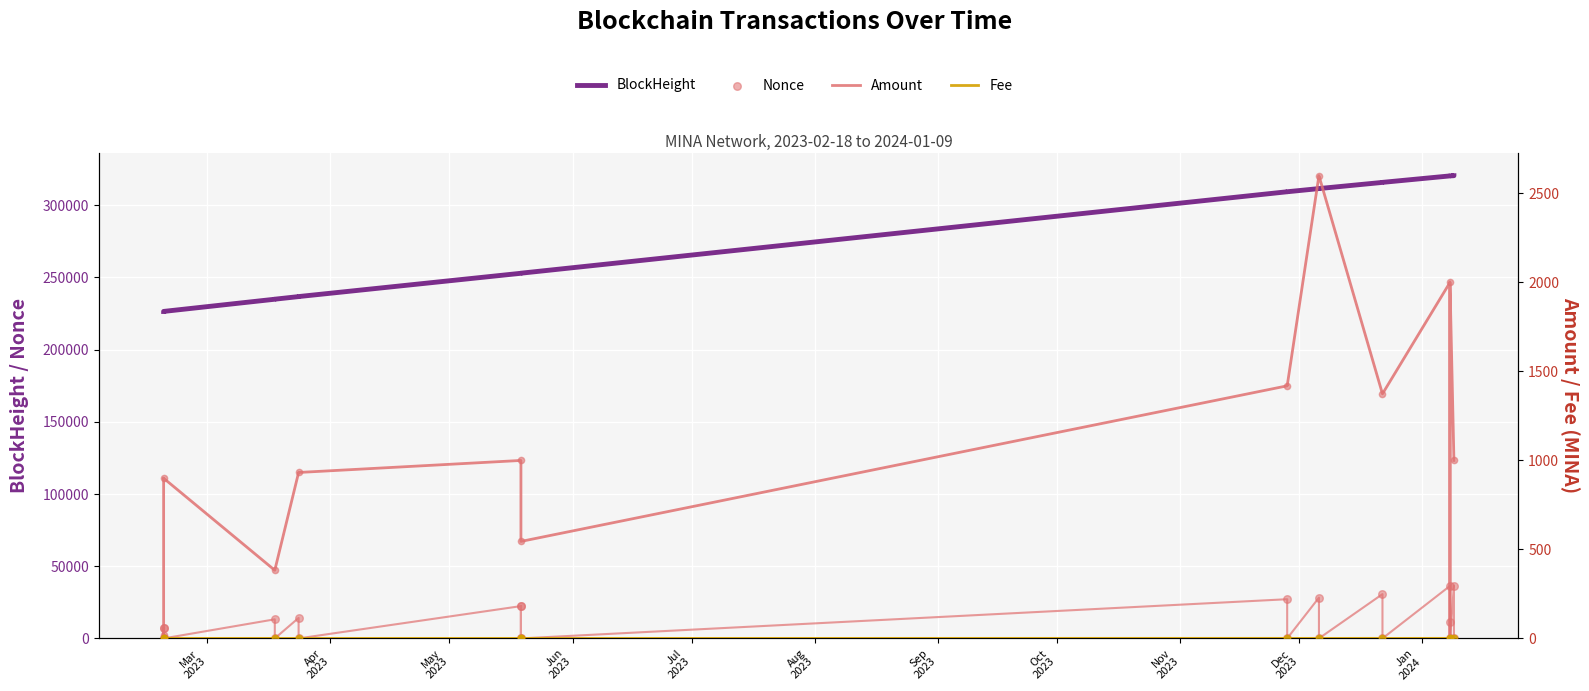

Which series has the largest total across all categories?

BlockHeight